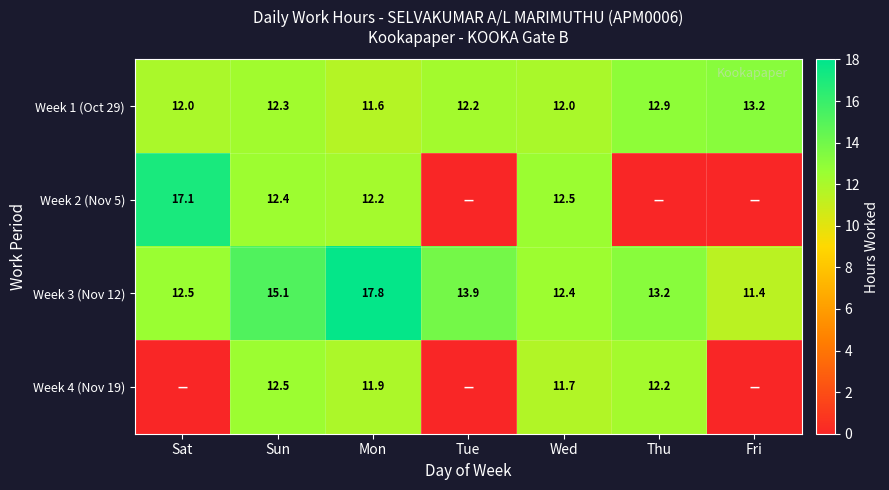

At Sun, list the series in order from smallest to largest.

Week 1 (Oct 29), Week 2 (Nov 5), Week 4 (Nov 19), Week 3 (Nov 12)